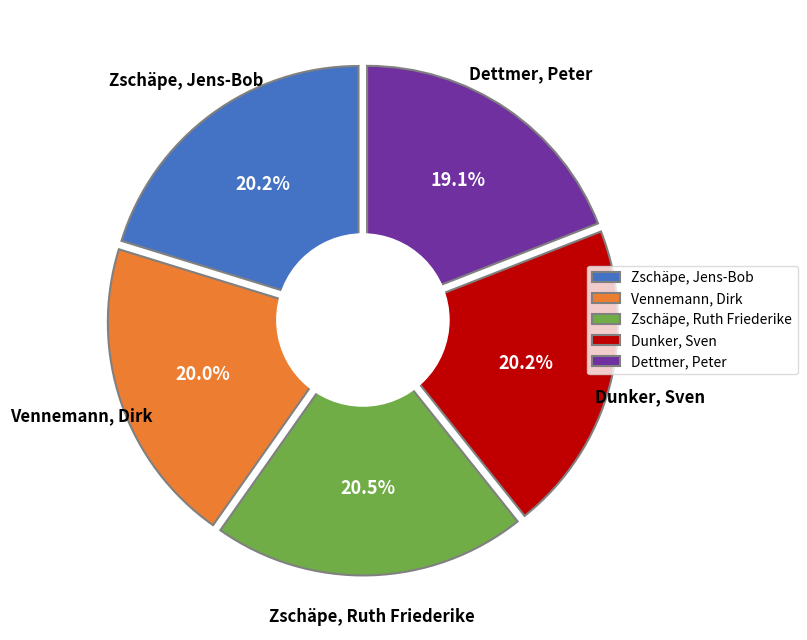

What percentage is the Vennemann, Dirk slice, to the nearest percent?

20%